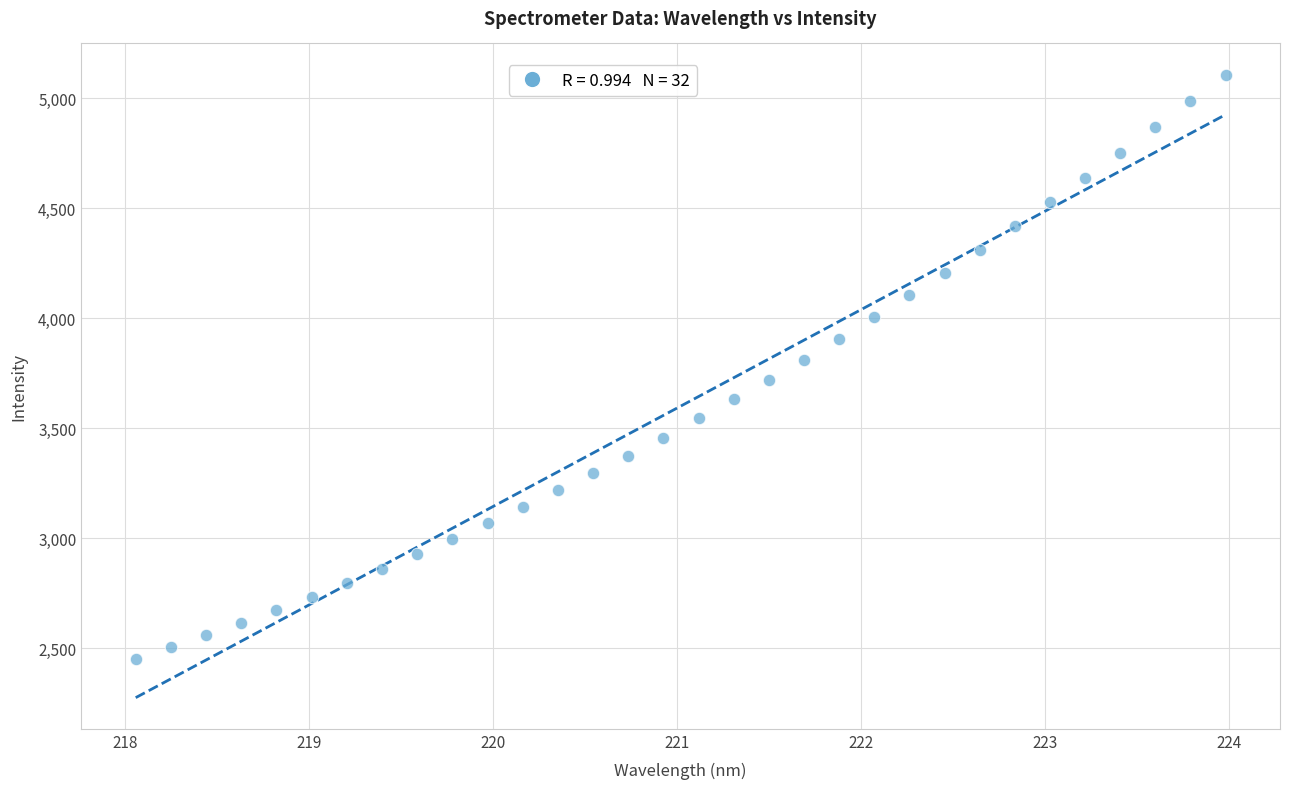

What is the range of X values (max minus min)?

5.9